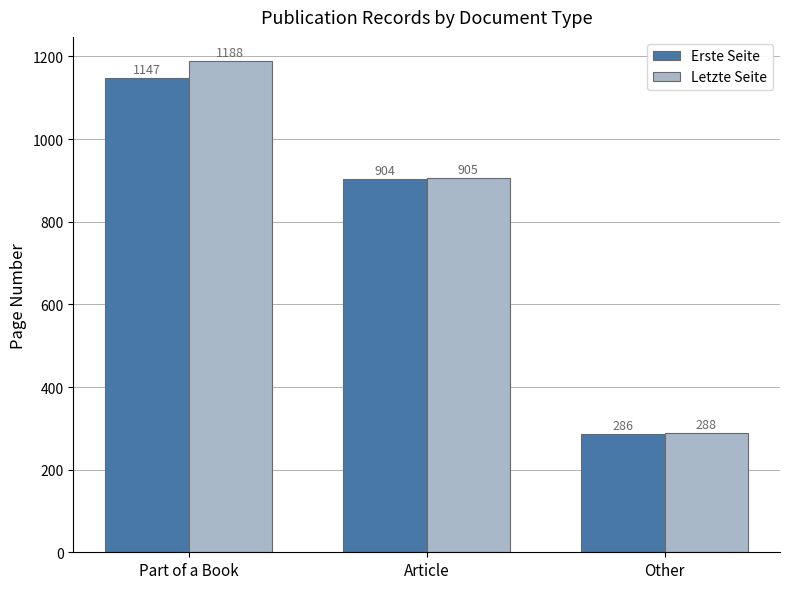

At which label does Erste Seite first exceed 904?

Part of a Book